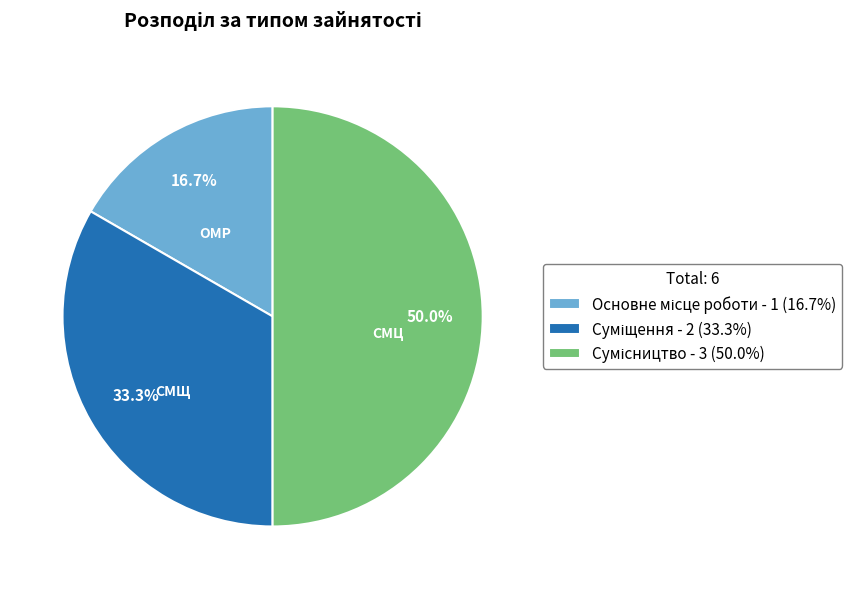

How many segments does this pie chart have?

3